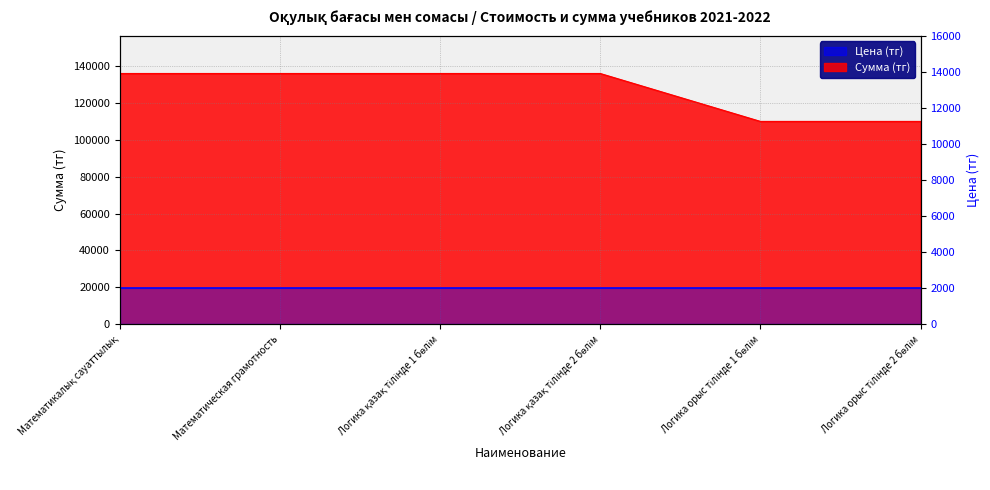

Reading left to right, transcribe all the data shown in this chart.

Математикалық сауаттылық=136000	Математическая грамотность=136000	Логика қазақ тілінде 1 бөлім=136000	Логика қазақ тілінде 2 бөлім=136000	Логика орыс тілінде 1 бөлім=110000	Логика орыс тілінде 2 бөлім=110000